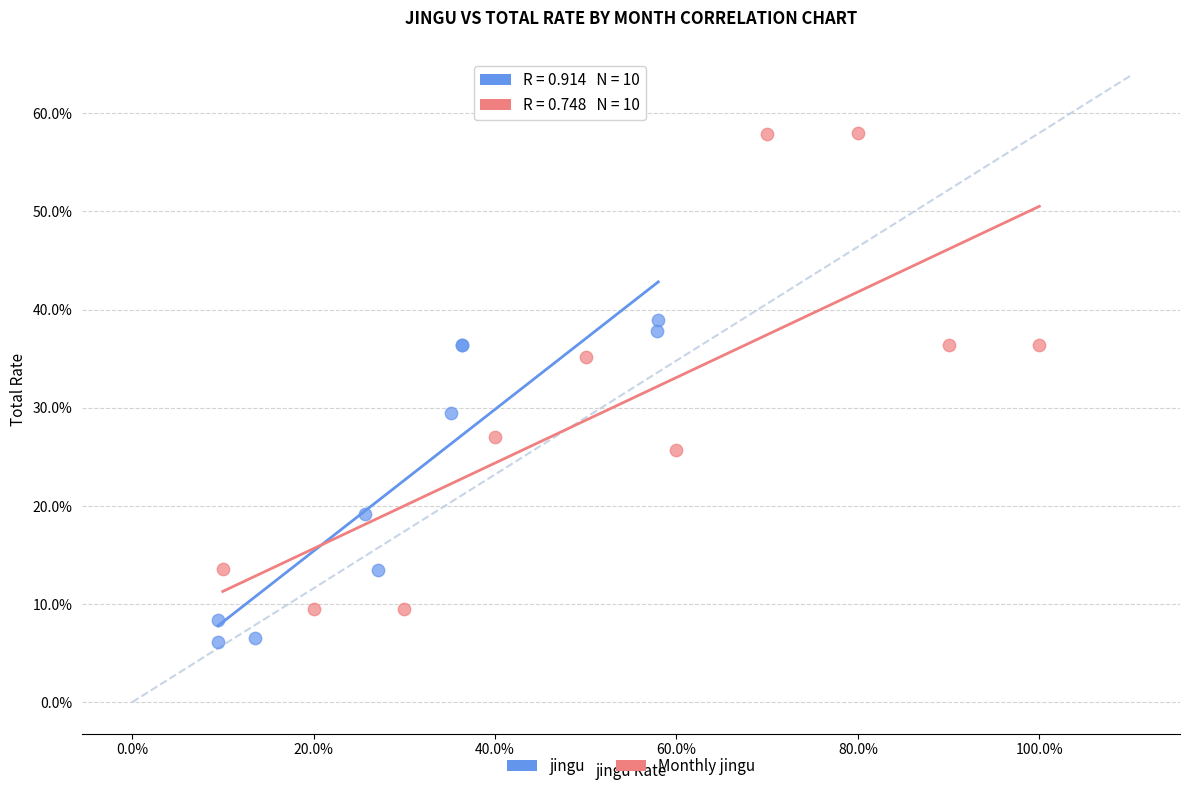

What are all the series names shown in the legend?

jingu, Monthly jingu